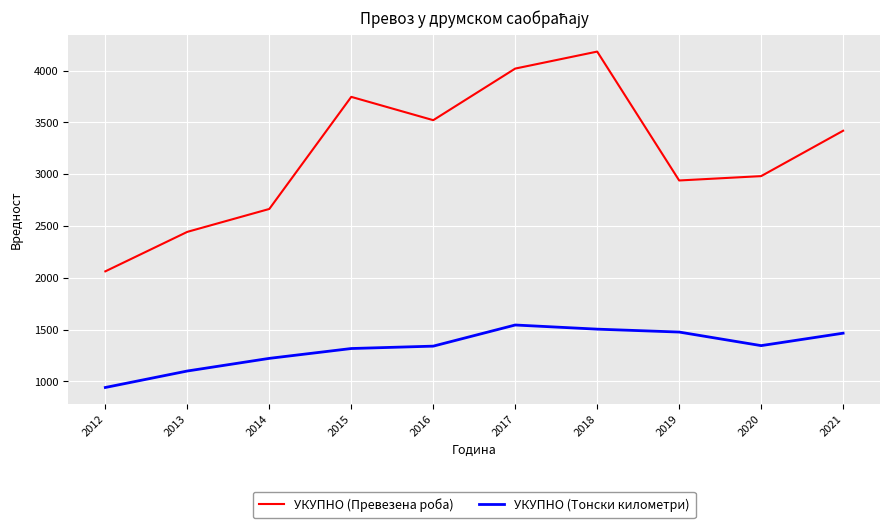

At which label does УКУПНО (Тонски километри) reach its minimum?

2012